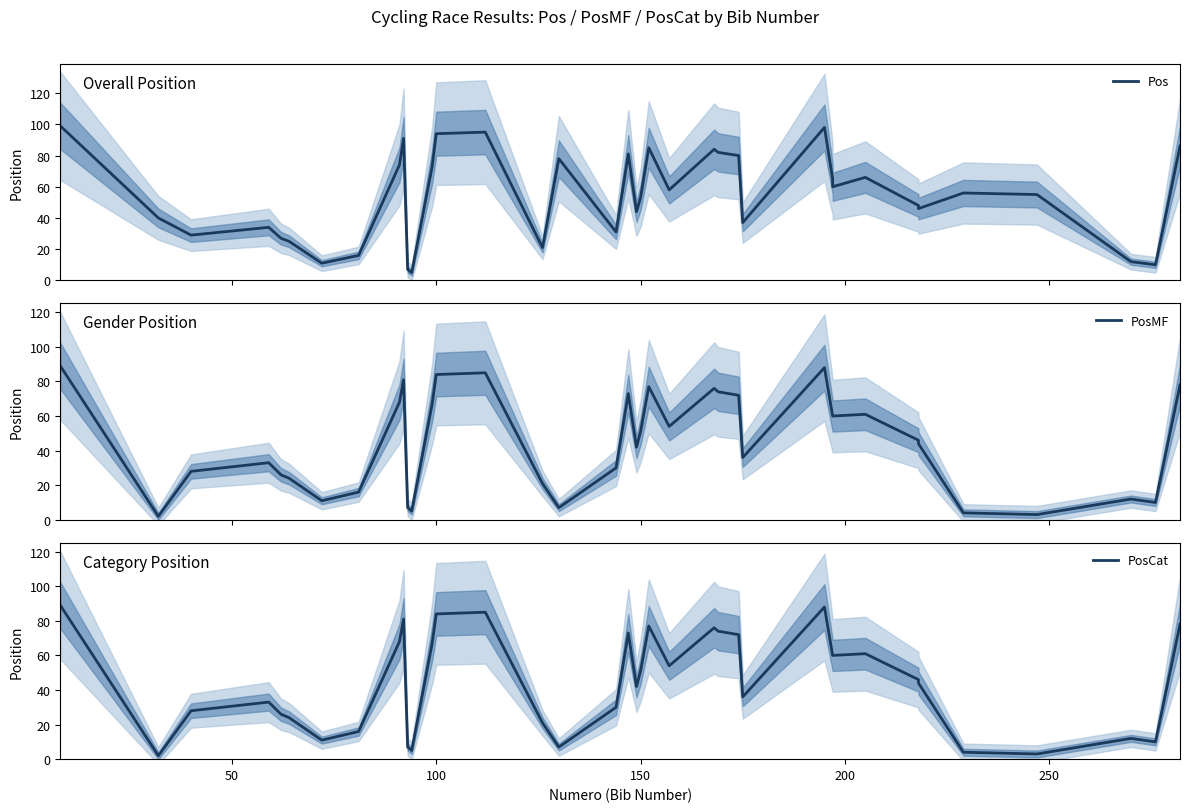

True or false: PosCat and PosMF cross at least once.

False